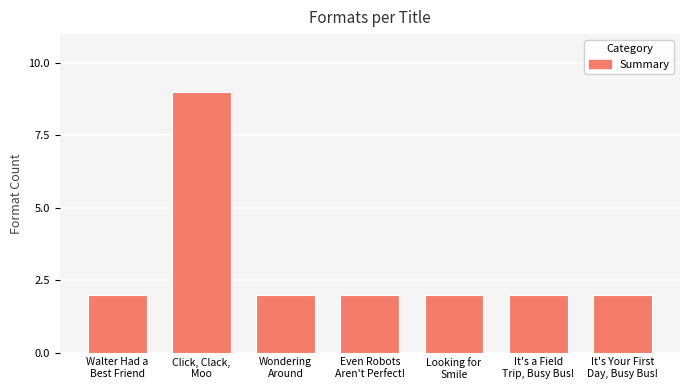

The value at Click, Clack,
Moo is 9. True or false?

True